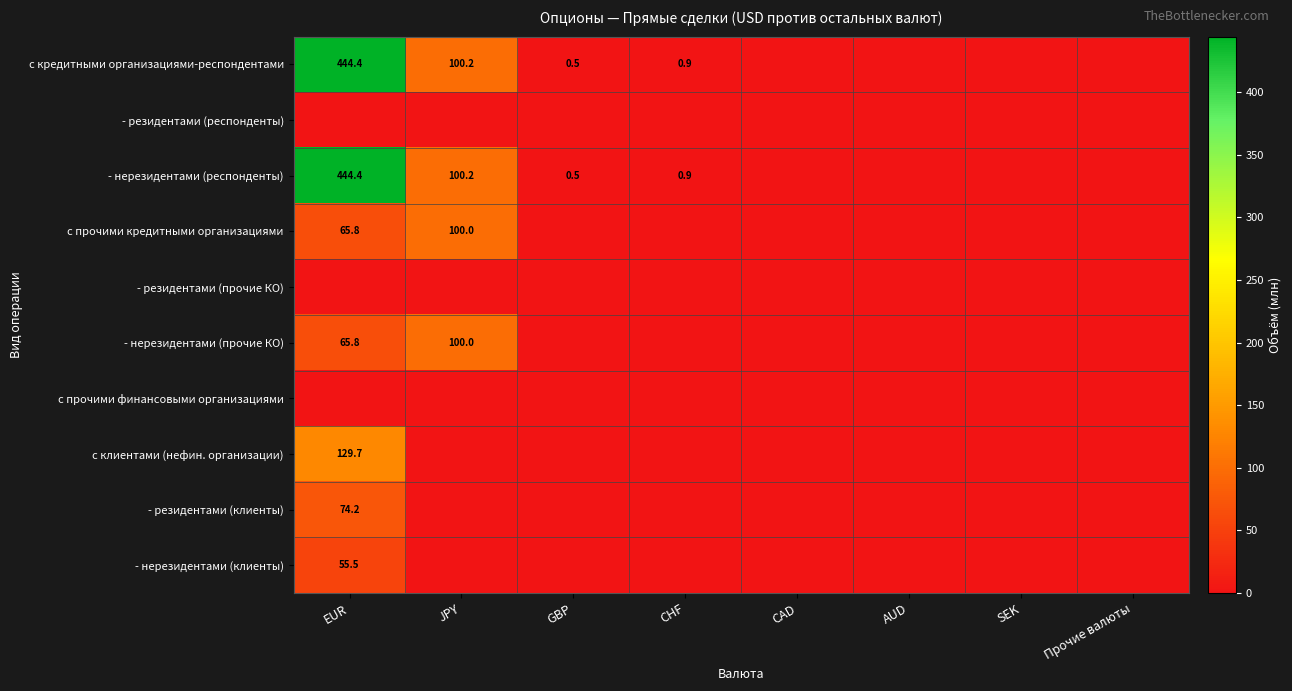

The - нерезидентами (респонденты) series shows 100.2 at JPY. True or false?

True